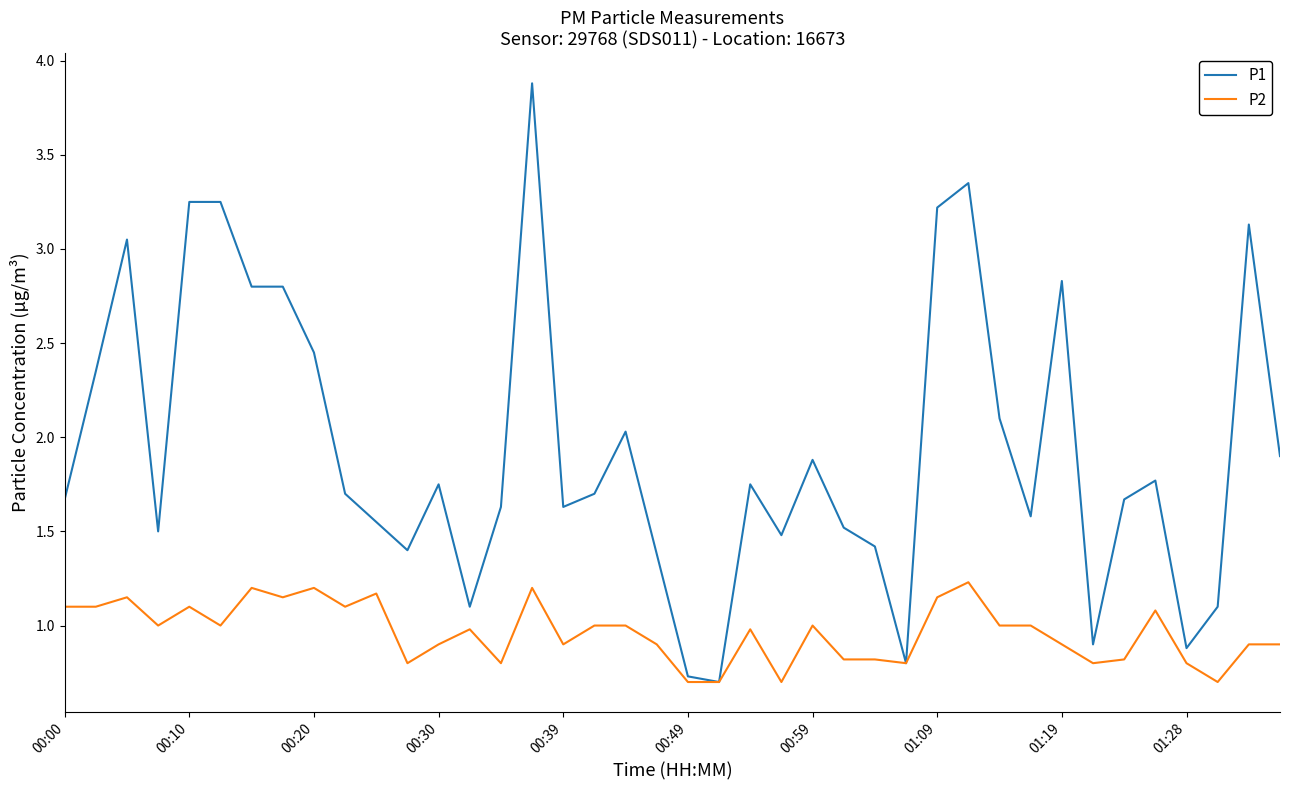

What is the maximum value for P2?

1.2